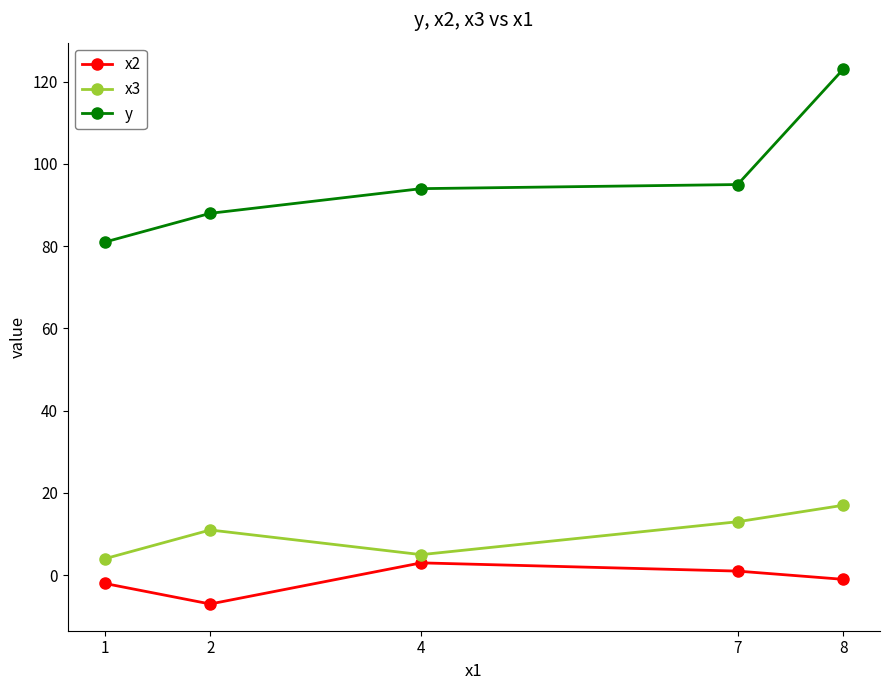

Which series has the widest spread of values?

y